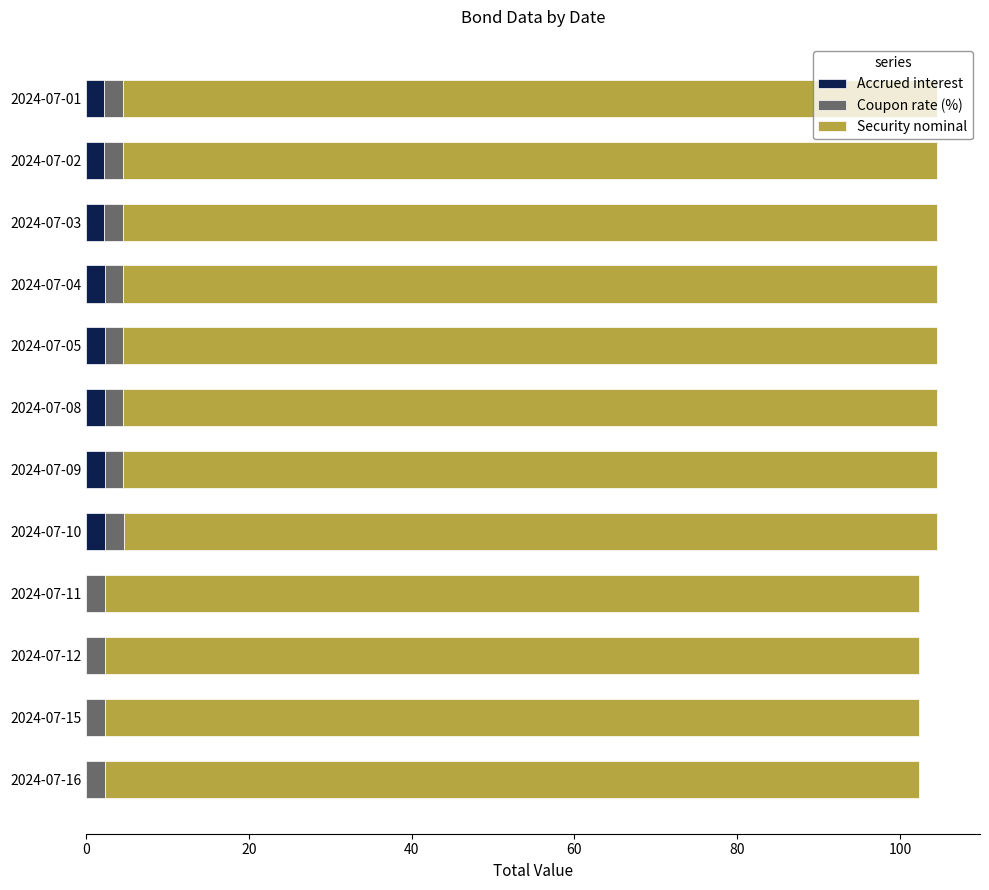

What is the sum of all Accrued interest values?

18.2